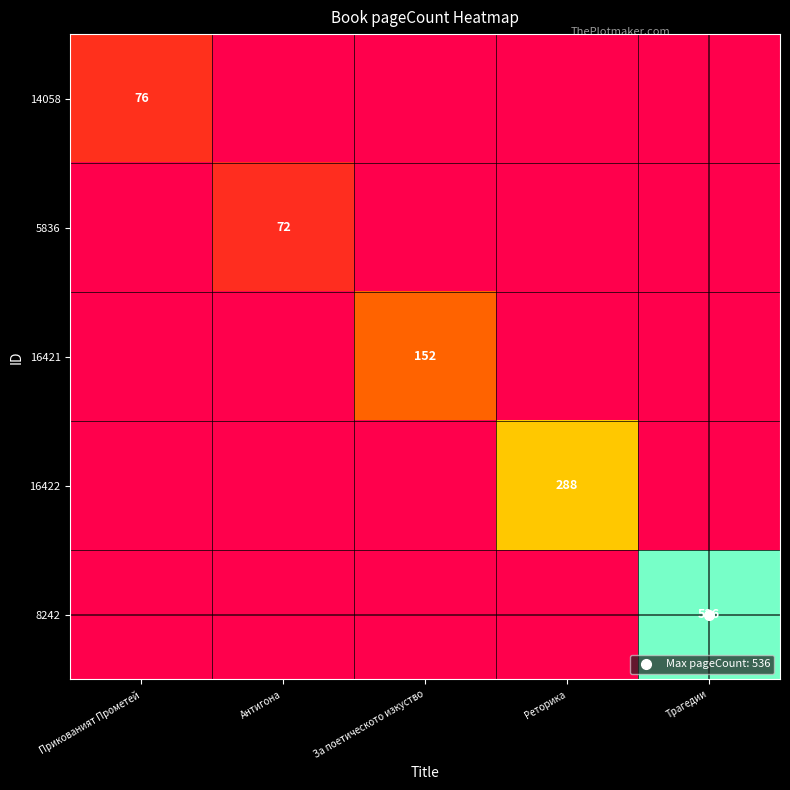

At how many categories does at least one series exceed 319?

1